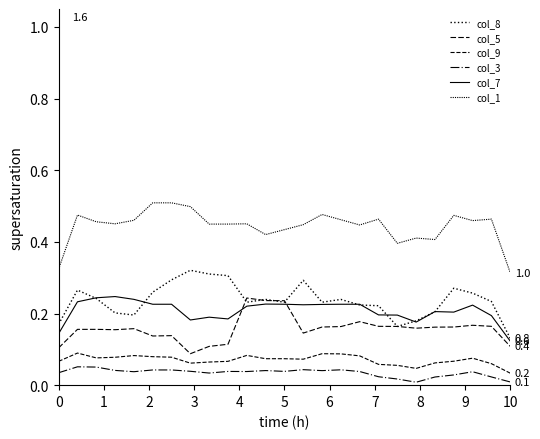

At how many categories does at least one series exceed 0?

25